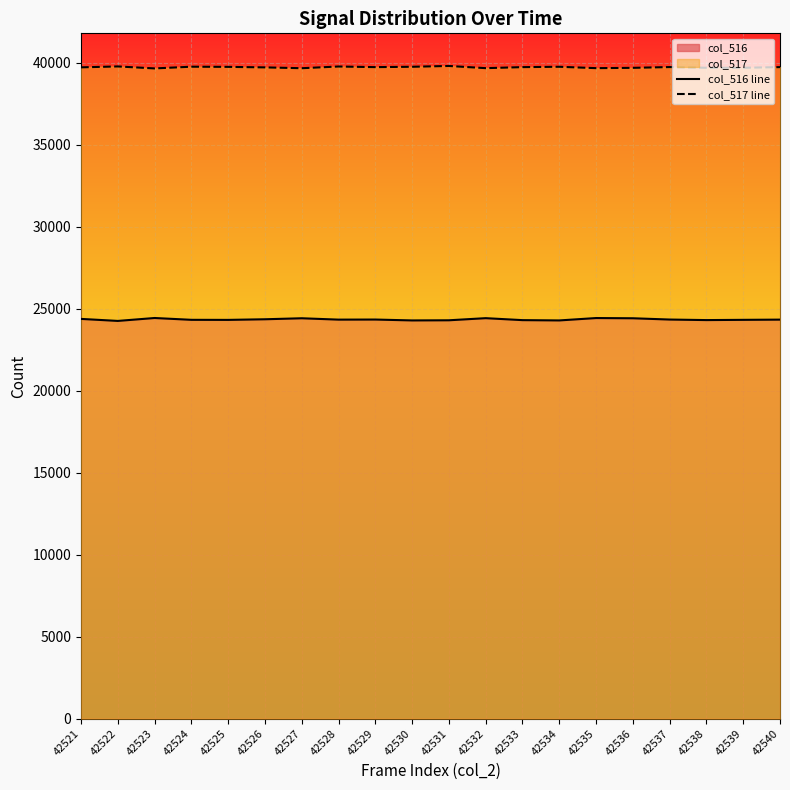

Which category has the highest value across all series?

42531